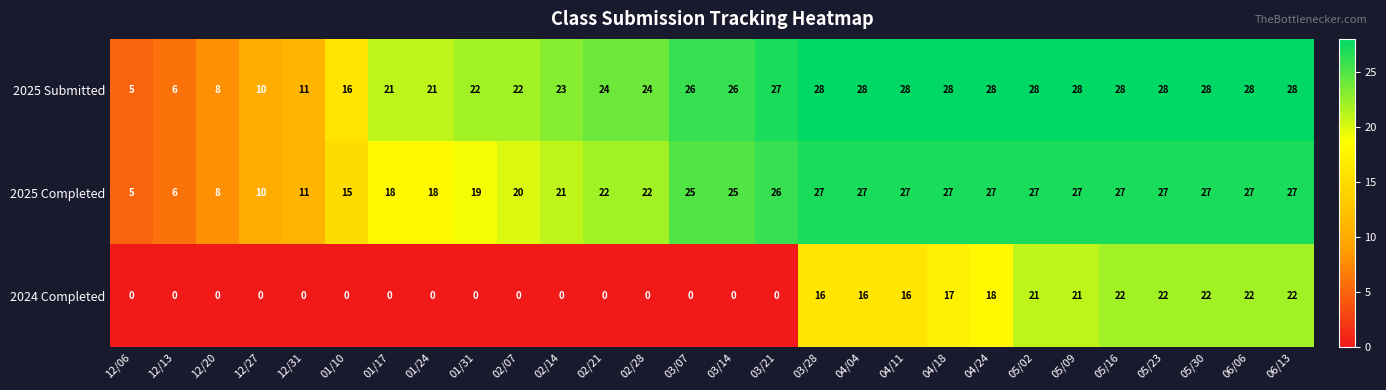

What is the spread (max minus min) of values at 03/28?

12